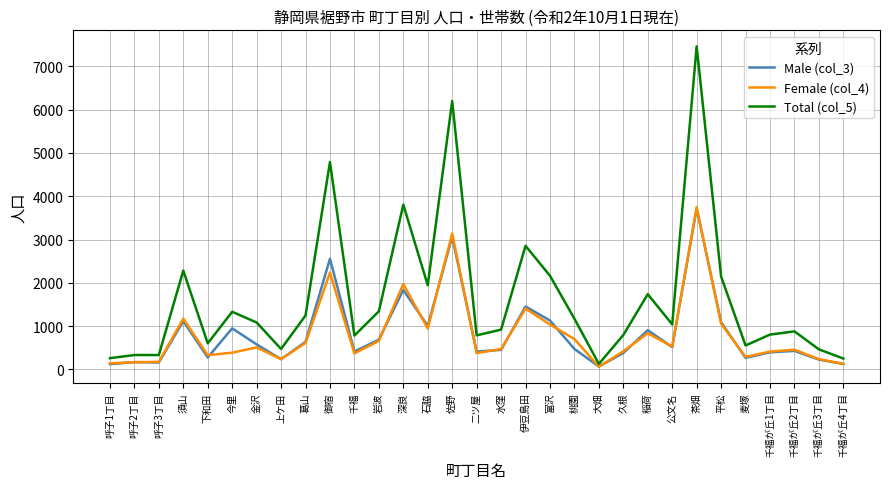

At which label does Total (col_5) first exceed 1038?

須山